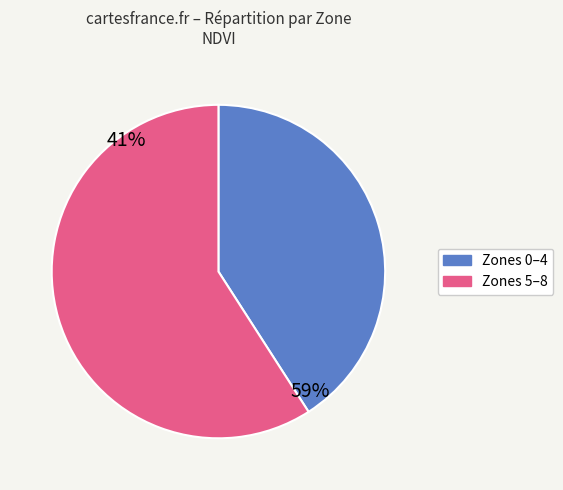

How many segments does this pie chart have?

2